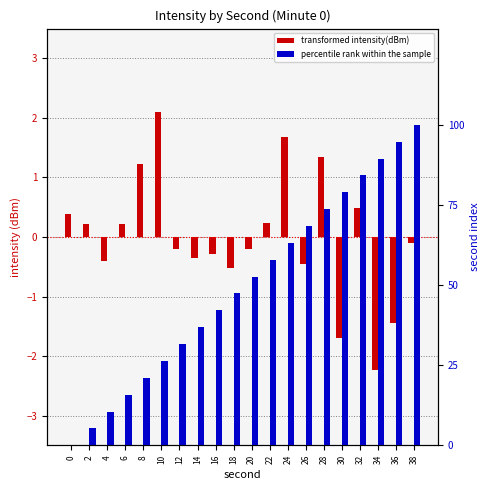

Which series changed the most between 14 and 18?

percentile rank within the sample